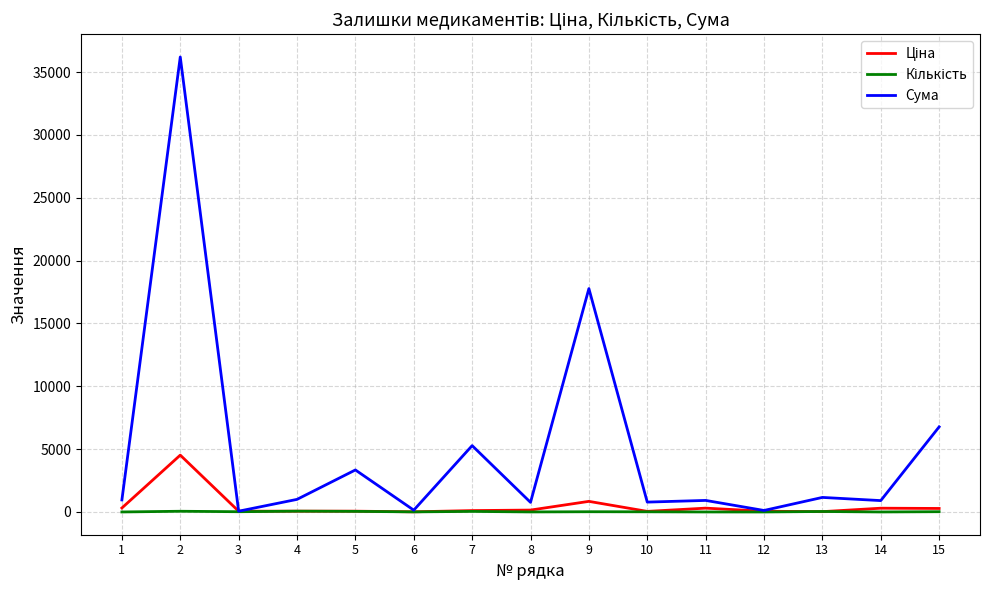

What is the maximum value shown in the chart?

36196.7